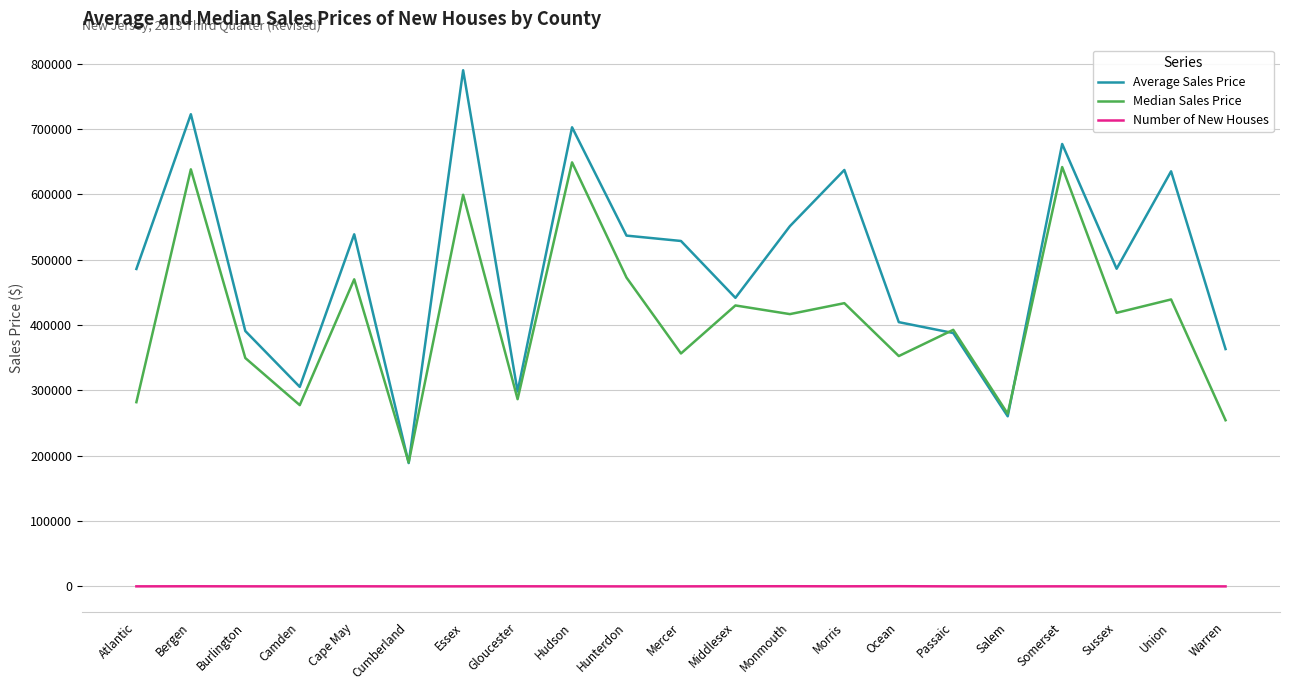

Which series has the largest range (max minus min)?

Average Sales Price